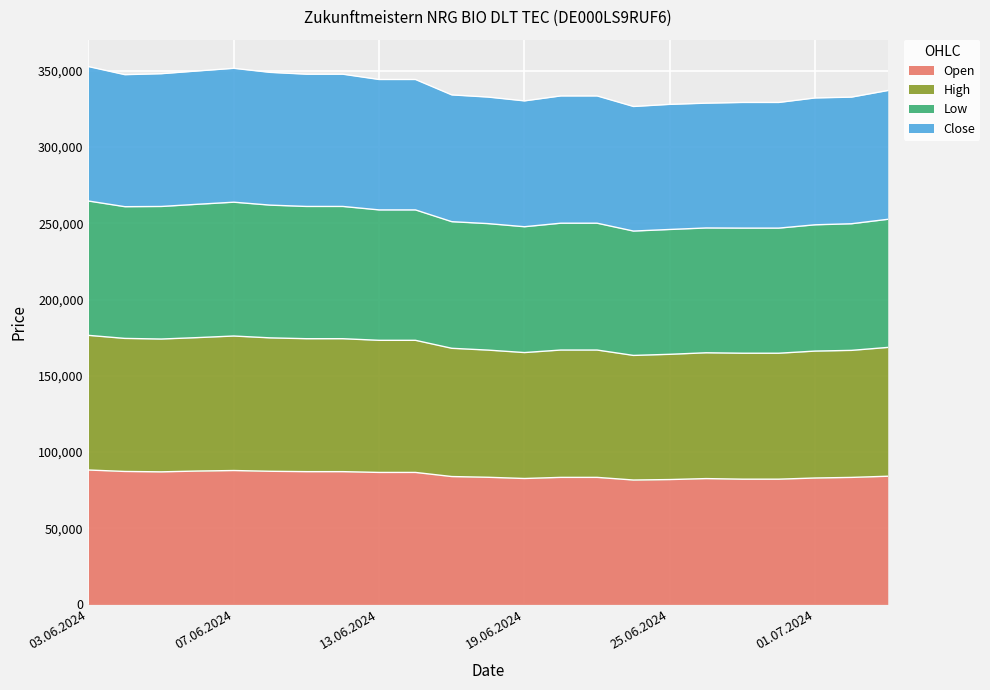

What is the highest value of the Open series?

88163